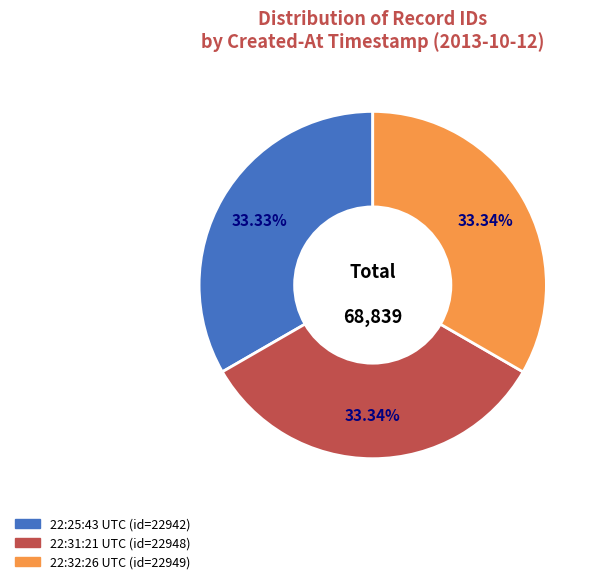

Does any single category account for the majority?

No